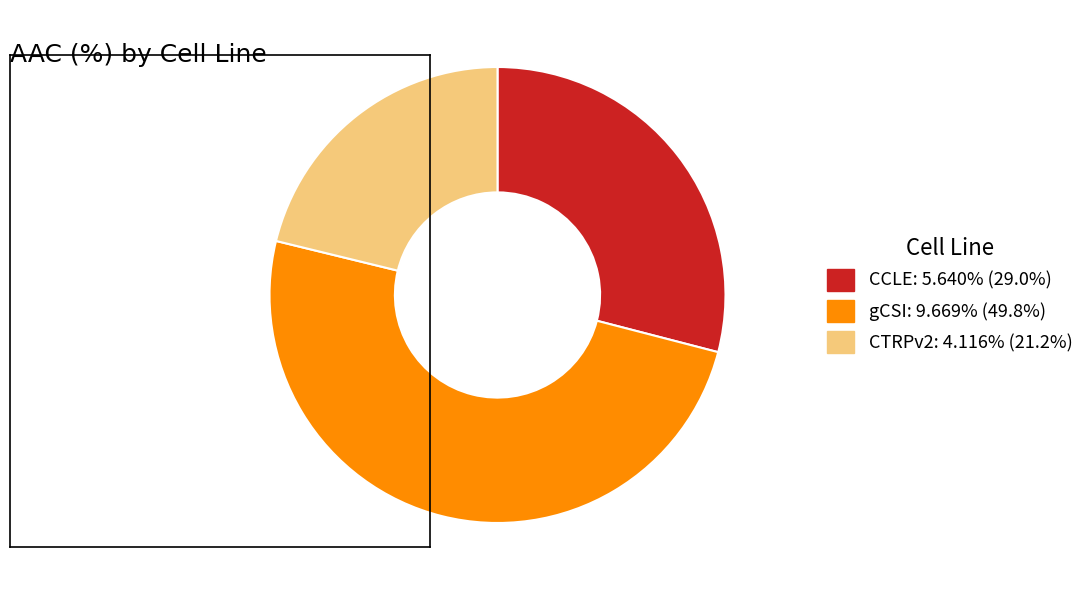

Combined, do gCSI and CTRPv2 account for over 50%?

Yes